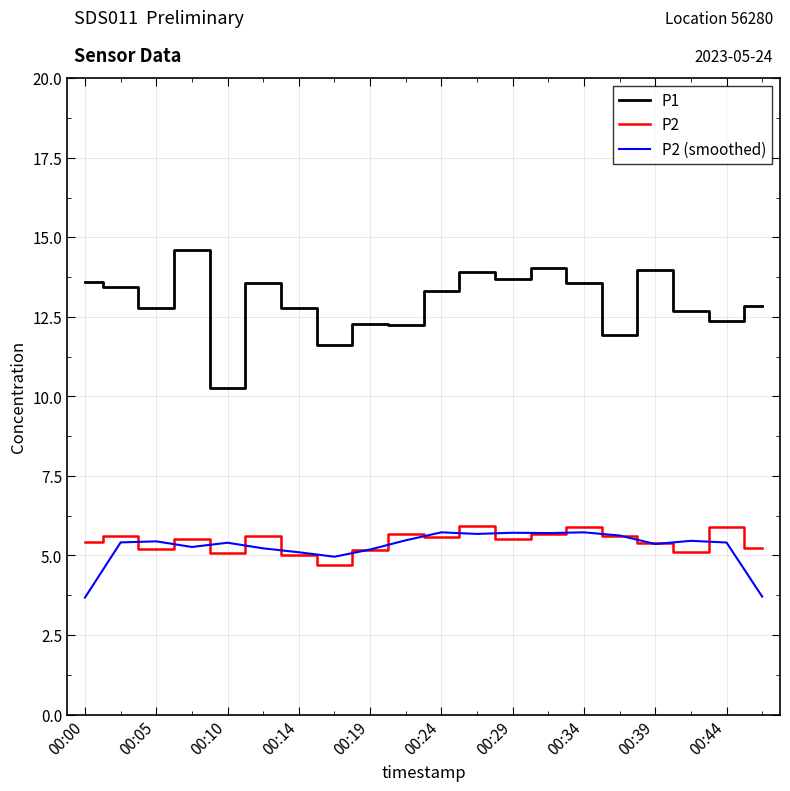

Which series has the largest total across all categories?

P1